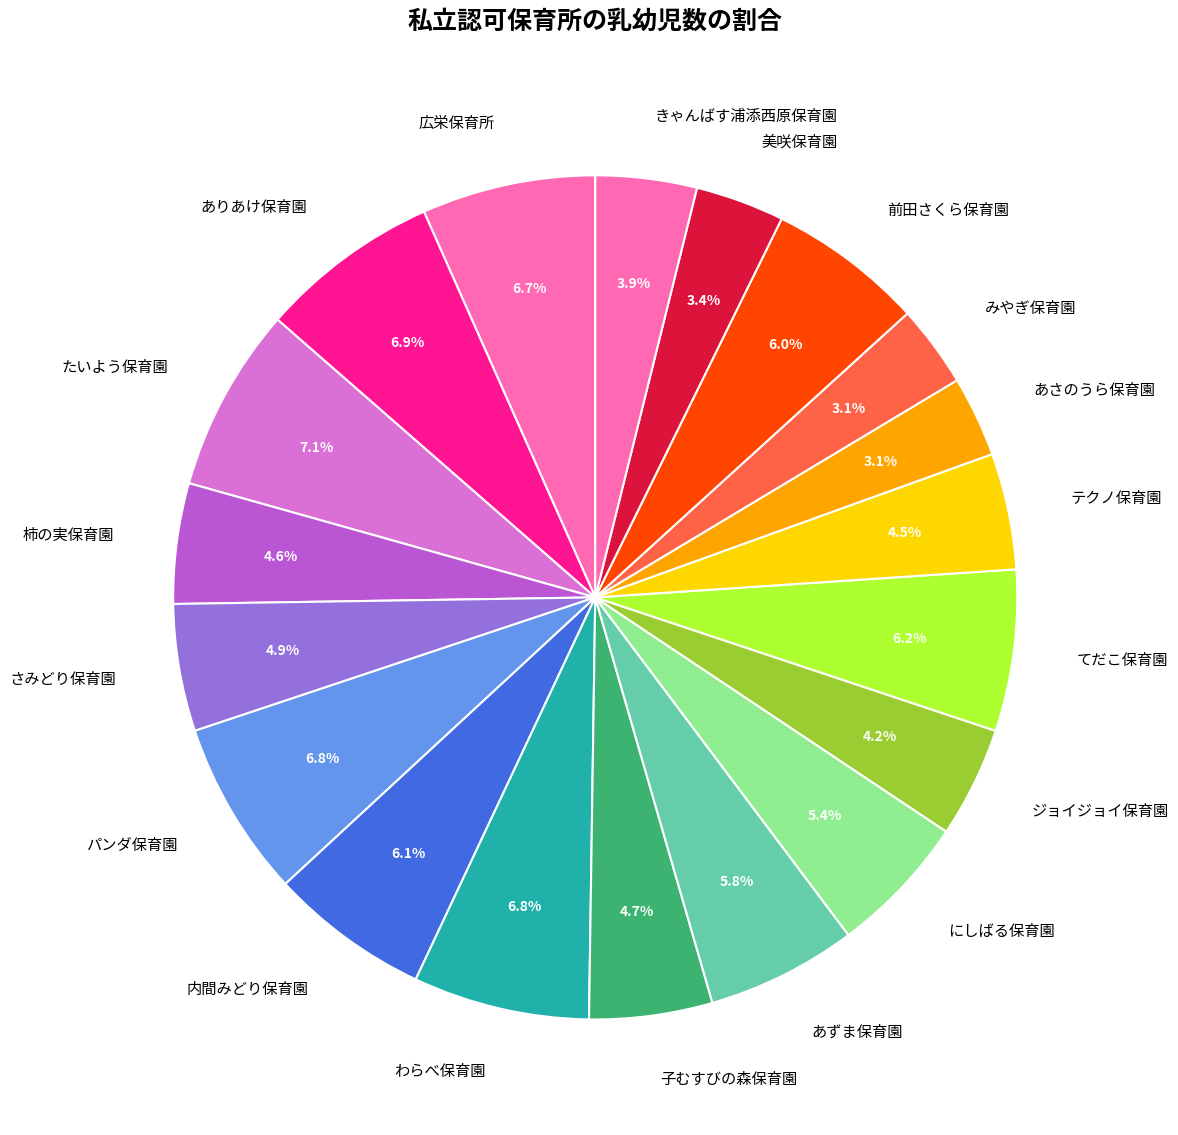

What is the total percentage of 子むすびの森保育園 and あさのうら保育園?

7.8%